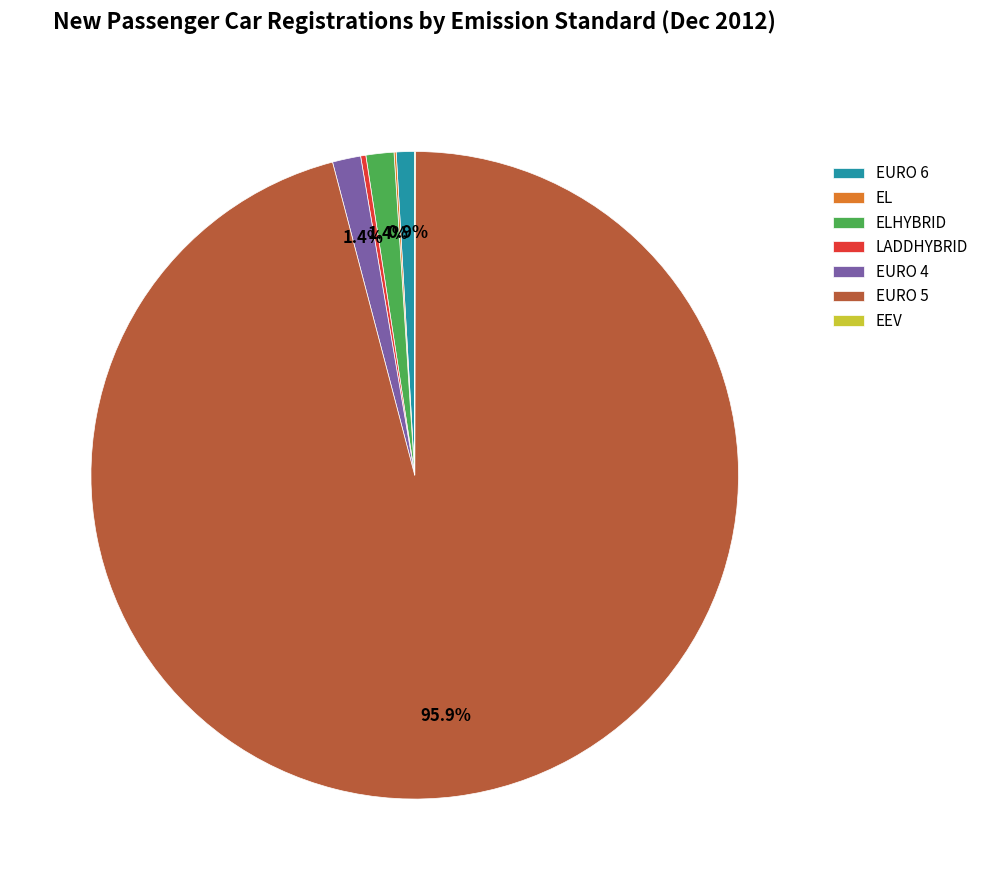

Does EURO 5 account for over 50% of the chart?

Yes